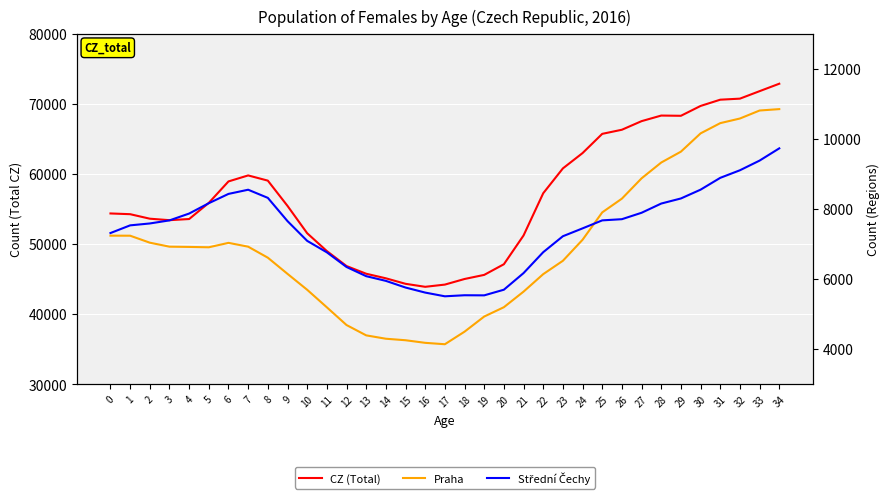

What is the value of the CZ (Total) point at the 34th from the left?

71815